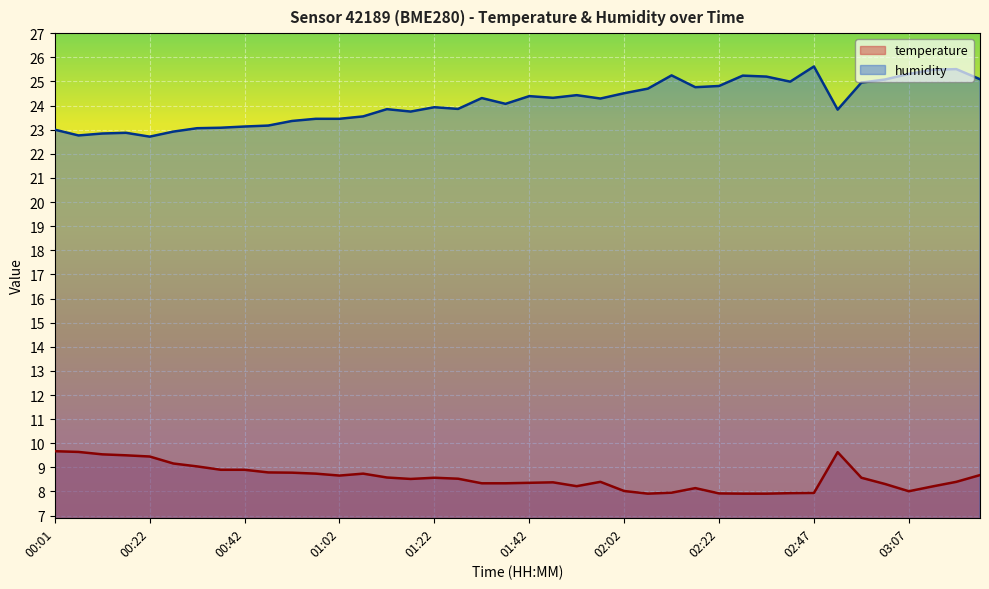

What are all the series names shown in the legend?

temperature, humidity